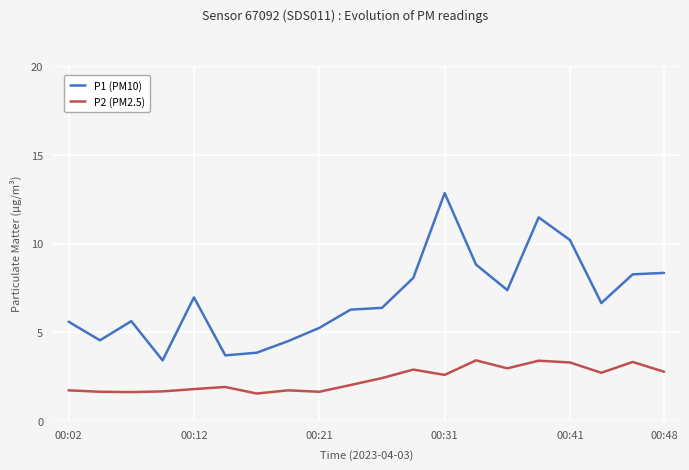

Which series has the largest total across all categories?

P1 (PM10)